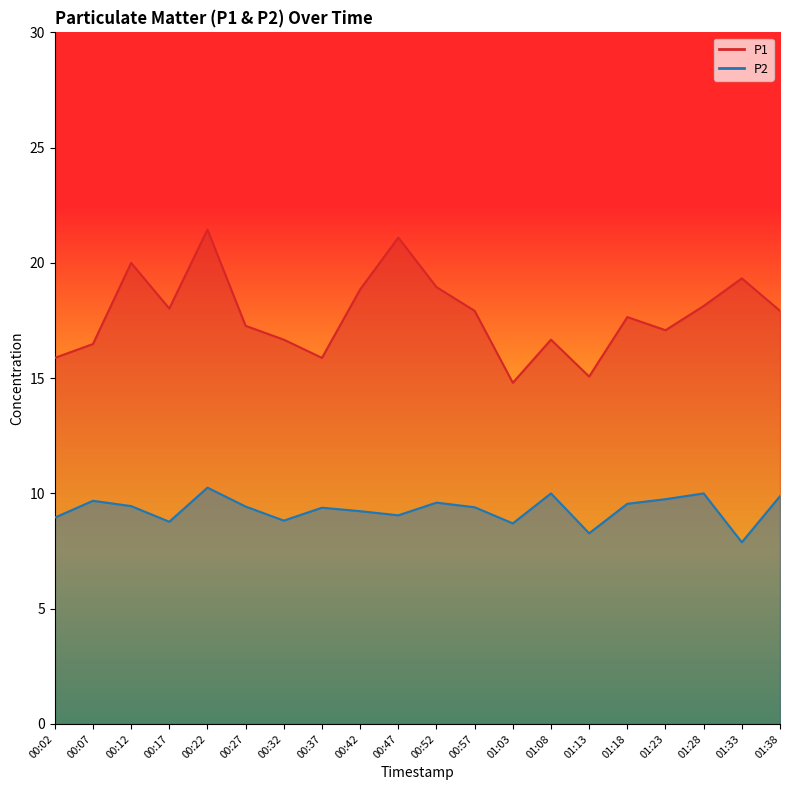

Reading left to right, extract all data points from this chart.

P1: 15.9	16.5	20.0	18.0	21.4	17.3	16.7	15.9	18.9	21.1	18.9	17.9	14.8	16.7	15.1	17.6	17.1	18.1	19.3	17.9
P2: 8.9	9.7	9.4	8.8	10.2	9.4	8.8	9.4	9.2	9.1	9.6	9.4	8.7	10.0	8.3	9.6	9.8	10.0	7.9	9.9